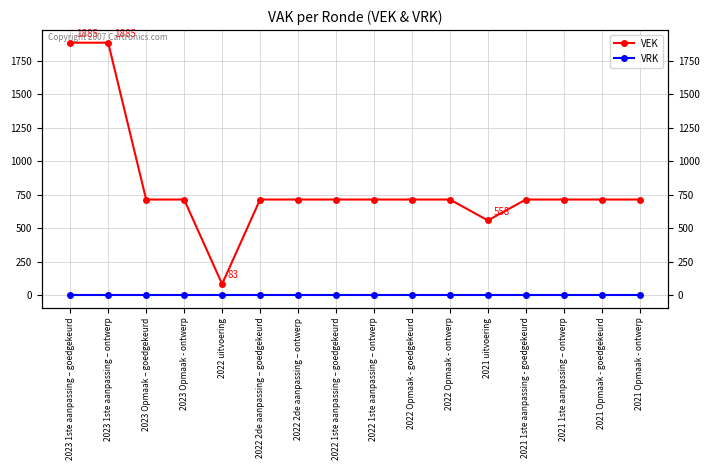

Reading left to right, extract all data points from this chart.

VEK: 2023 1ste aanpassing – goedgekeurd=1885	2023 1ste aanpassing – ontwerp=1885	2023 Opmaak – goedgekeurd=714	2023 Opmaak - ontwerp=714	2022 uitvoering=83	2022 2de aanpassing – goedgekeurd=714	2022 2de aanpassing – ontwerp=714	2022 1ste aanpassing – goedgekeurd=714	2022 1ste aanpassing – ontwerp=714	2022 Opmaak - goedgekeurd=714	2022 Opmaak - ontwerp=714	2021 uitvoering=558	2021 1ste aanpassing - goedgekeurd=714	2021 1ste aanpassing – ontwerp=714	2021 Opmaak - goedgekeurd=714	2021 Opmaak - ontwerp=714
VRK: 2023 1ste aanpassing – goedgekeurd=0	2023 1ste aanpassing – ontwerp=0	2023 Opmaak – goedgekeurd=0	2023 Opmaak - ontwerp=0	2022 uitvoering=0	2022 2de aanpassing – goedgekeurd=0	2022 2de aanpassing – ontwerp=0	2022 1ste aanpassing – goedgekeurd=0	2022 1ste aanpassing – ontwerp=0	2022 Opmaak - goedgekeurd=0	2022 Opmaak - ontwerp=0	2021 uitvoering=0	2021 1ste aanpassing - goedgekeurd=0	2021 1ste aanpassing – ontwerp=0	2021 Opmaak - goedgekeurd=0	2021 Opmaak - ontwerp=0